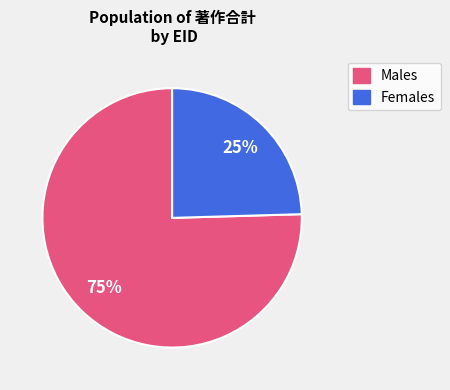

To the nearest percent, what is the average slice percentage?

50%